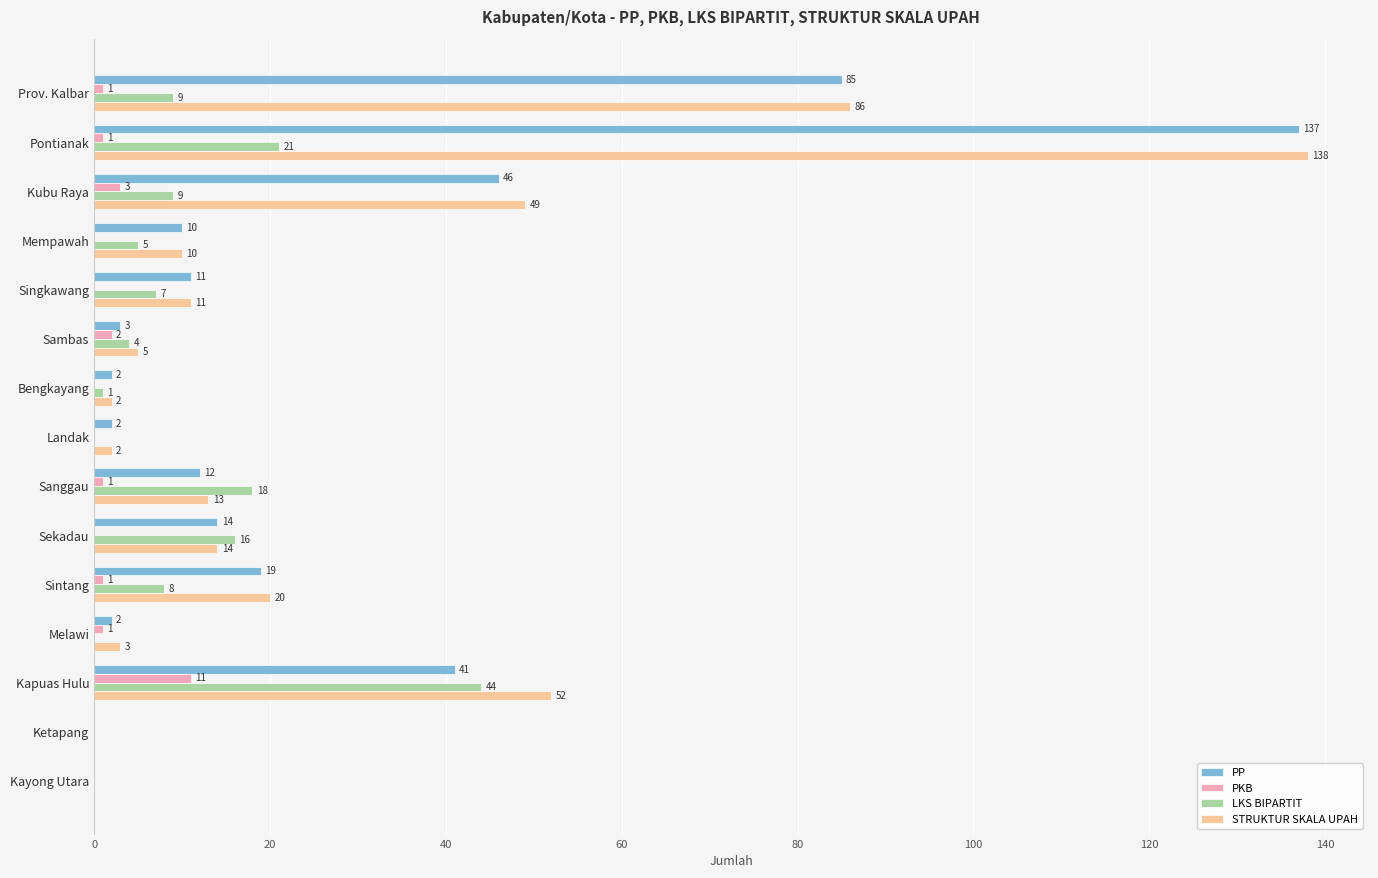

What are all the series names shown in the legend?

PP, PKB, LKS BIPARTIT, STRUKTUR SKALA UPAH